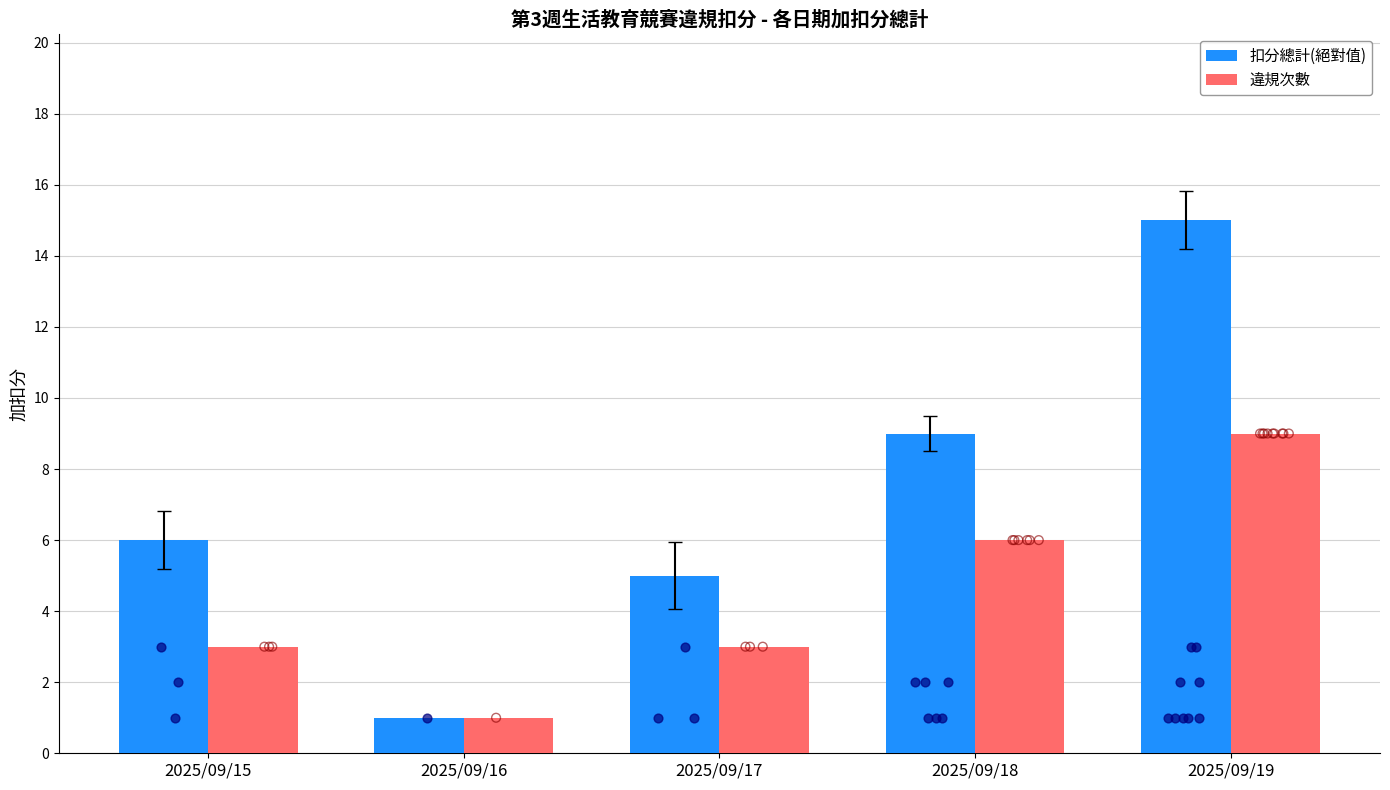

At how many categories does at least one series exceed 10?

1